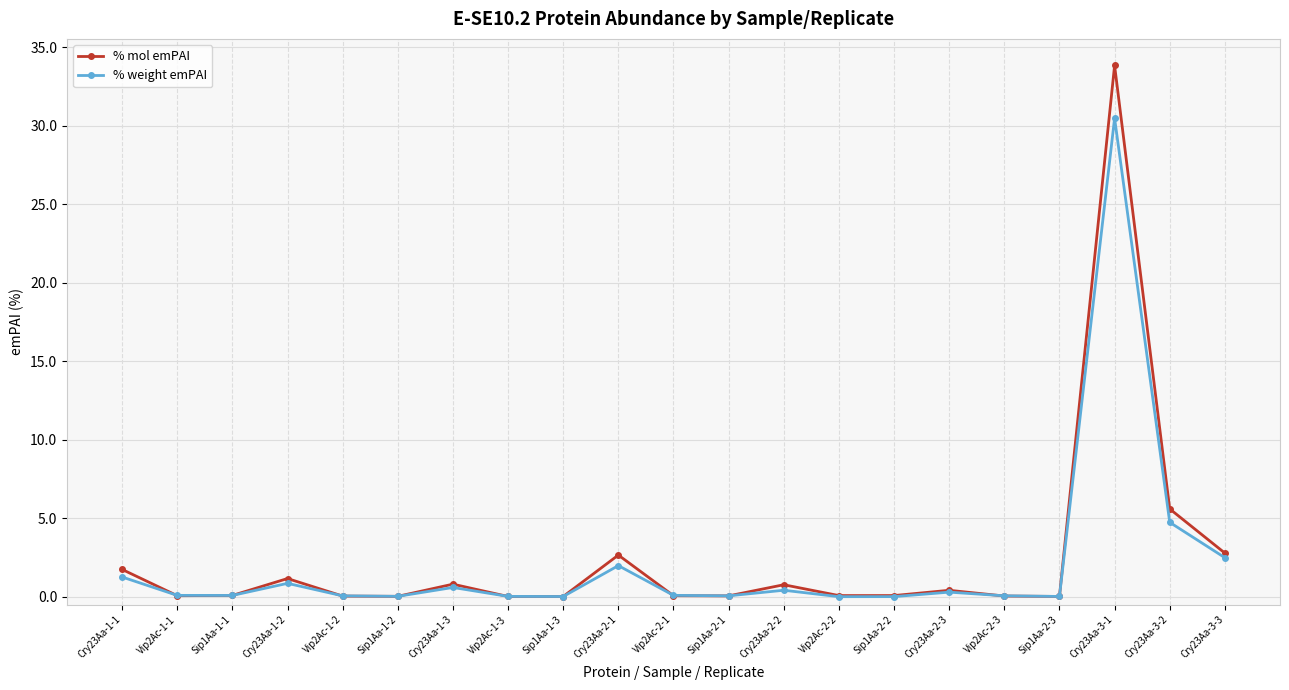

Is the value of % mol emPAI at Vip2Ac-1-1 greater than the value of % weight emPAI at Cry23Aa-2-2?

No